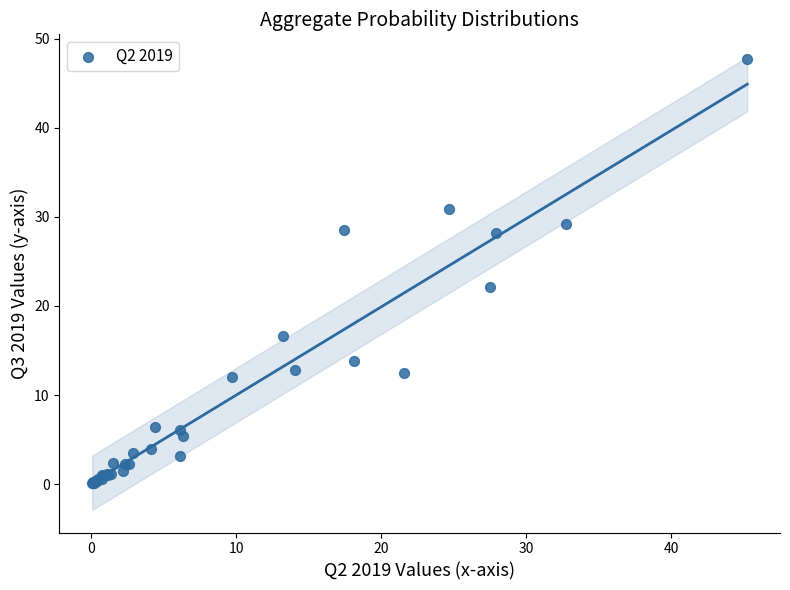

What Y value in the scatter plot is closest to 23?

22.2